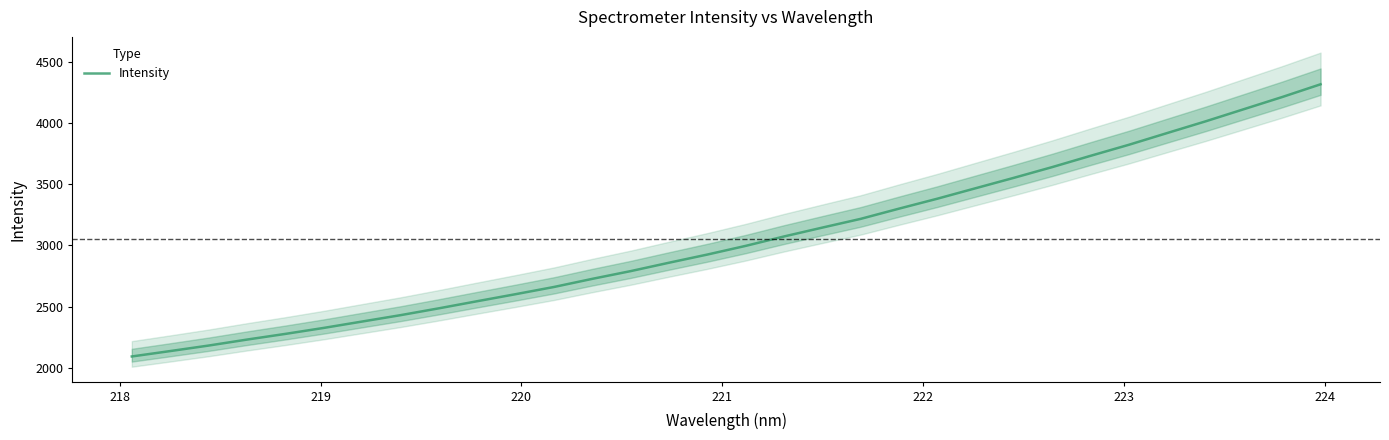

What is the minimum value for Intensity?

2092.5